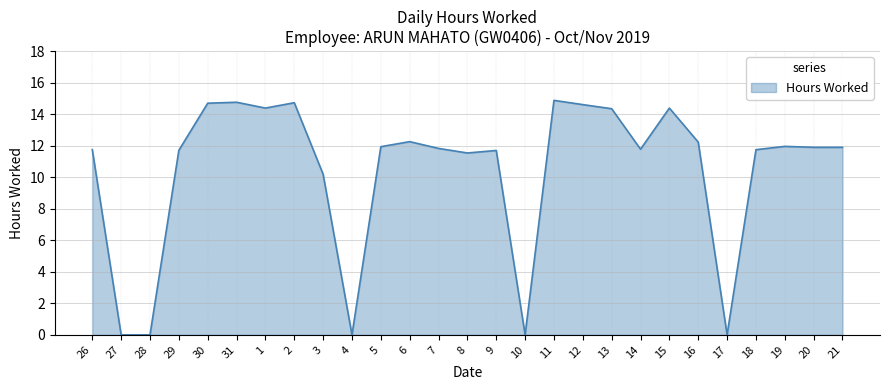

What is the difference between the maximum and minimum values?

14.9